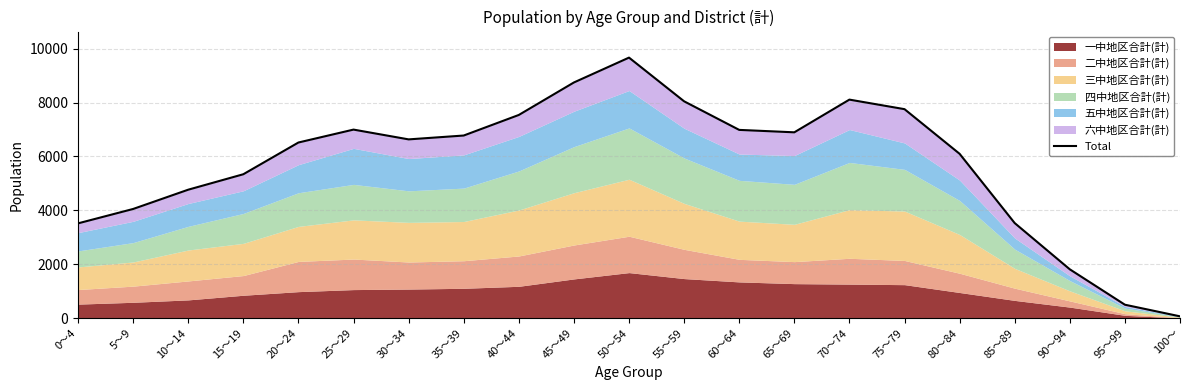

What value does the data have at 20～24?

6516